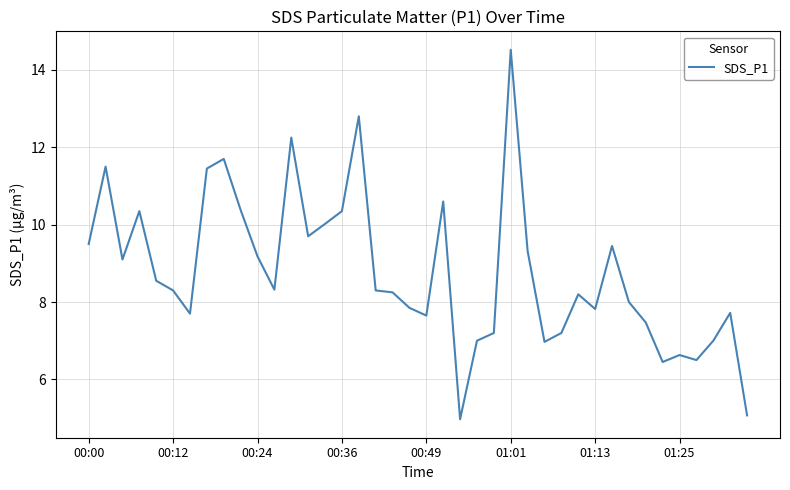

What is the greatest value displayed?

14.5